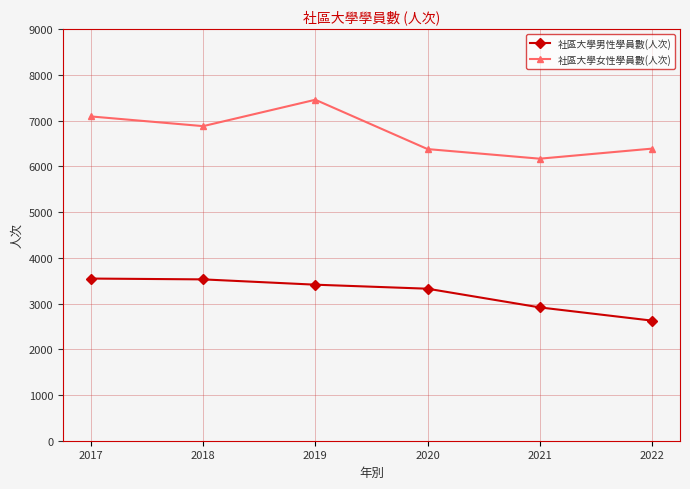

At 2021, list the series in order from largest to smallest.

社區大學女性學員數(人次), 社區大學男性學員數(人次)